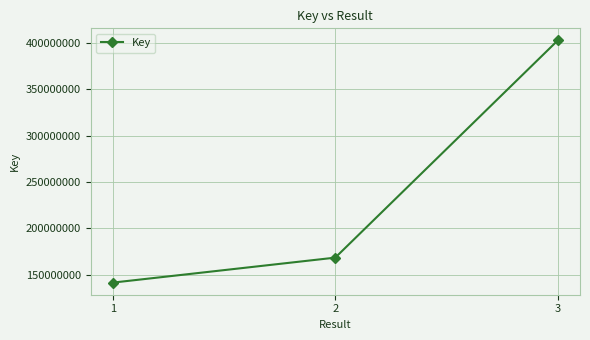

The value at 1 is 221077848. True or false?

False